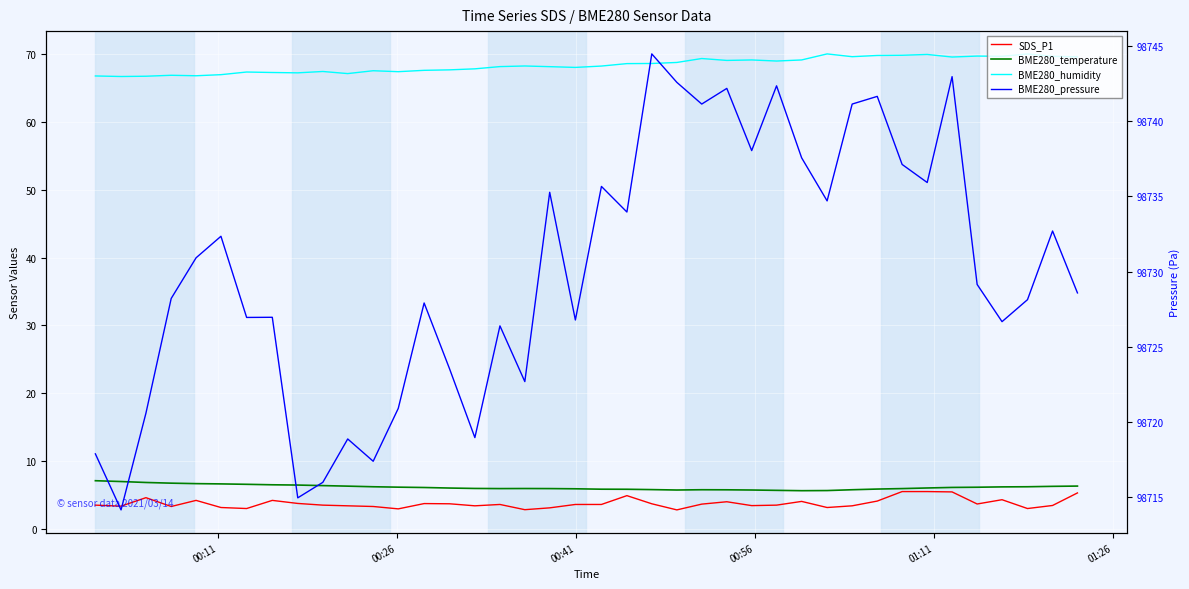

How many values in the BME280_pressure series are below 98729?

20